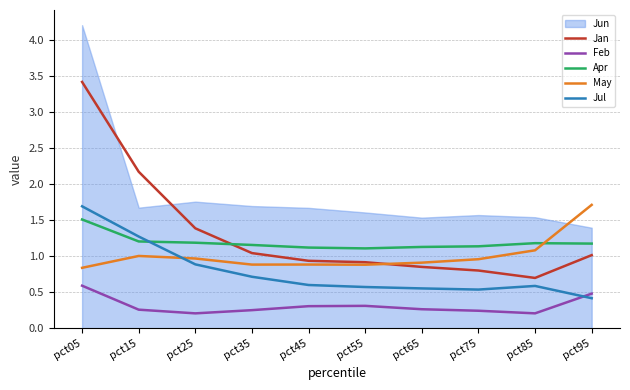

At which category is the sum across all series the highest?

pct05